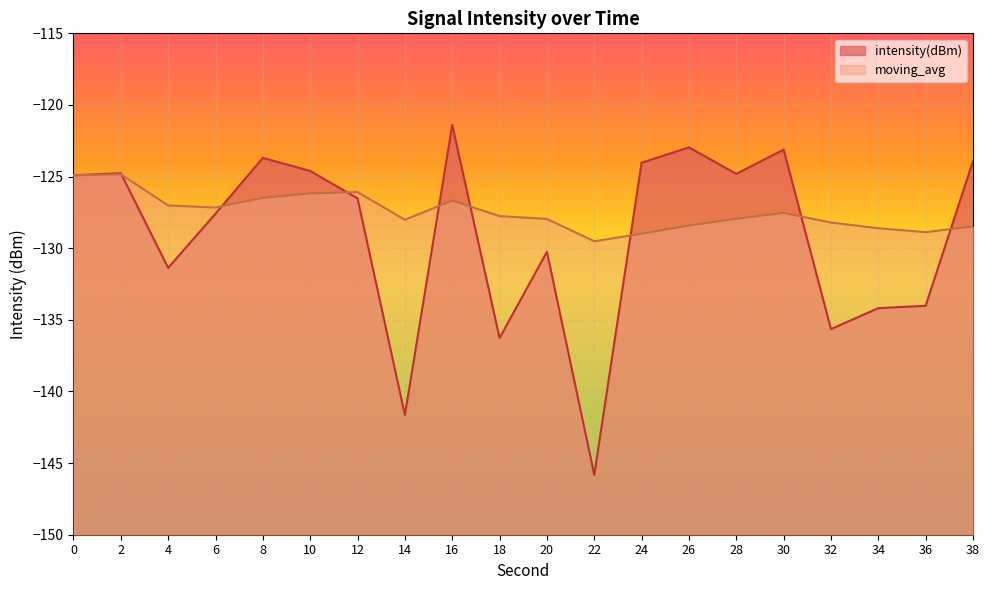

What is the difference between the moving_avg values at 32 and 4?

1.2